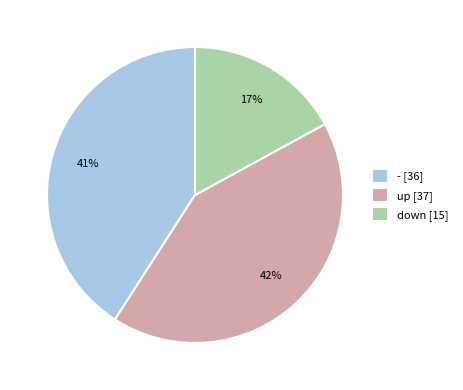

To the nearest percent, what is the difference between the largest and smallest slice percentages?

25%